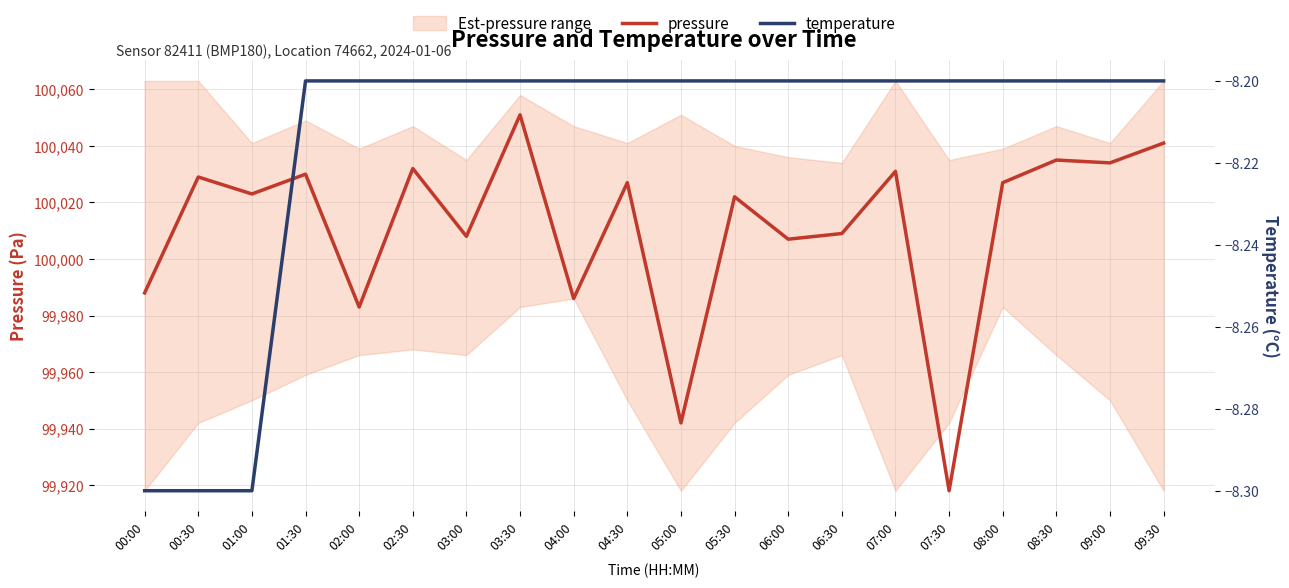

True or false: temperature has a value of -8.2 at 05:30.

True